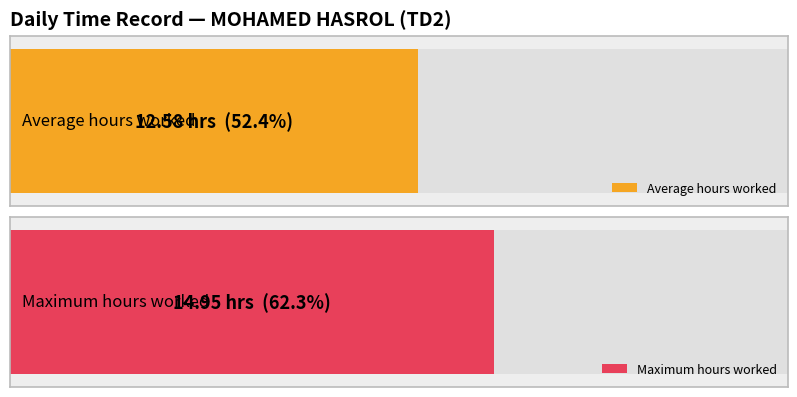

Between 13 and 29, which is larger?

29